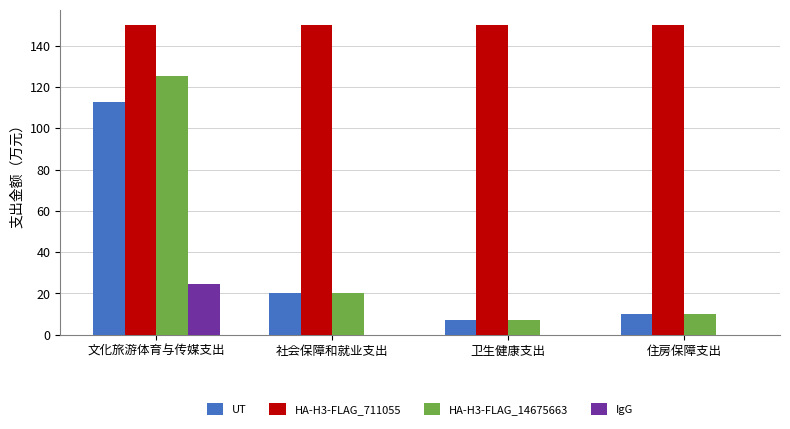

Reading left to right, what are all the values shown in this chart?

UT: 112.7	20.4	6.9	9.8
HA-H3-FLAG_711055: 149.9	149.9	149.9	149.9
HA-H3-FLAG_14675663: 125.2	20.4	6.9	9.8
IgG: 24.6	0.0	0.0	0.0